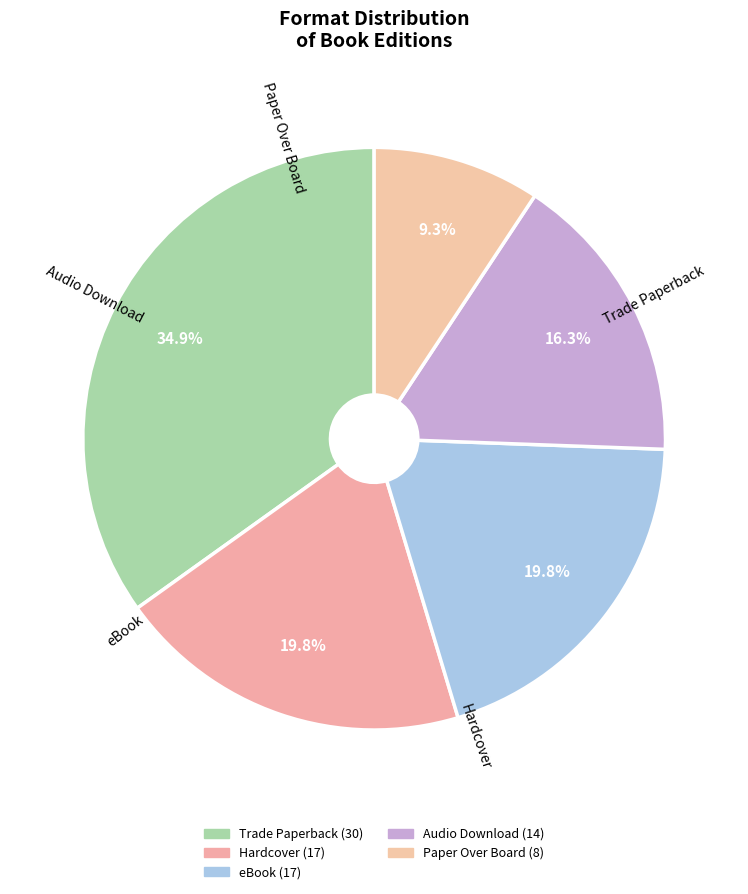

Which slice is the largest?

Trade Paperback